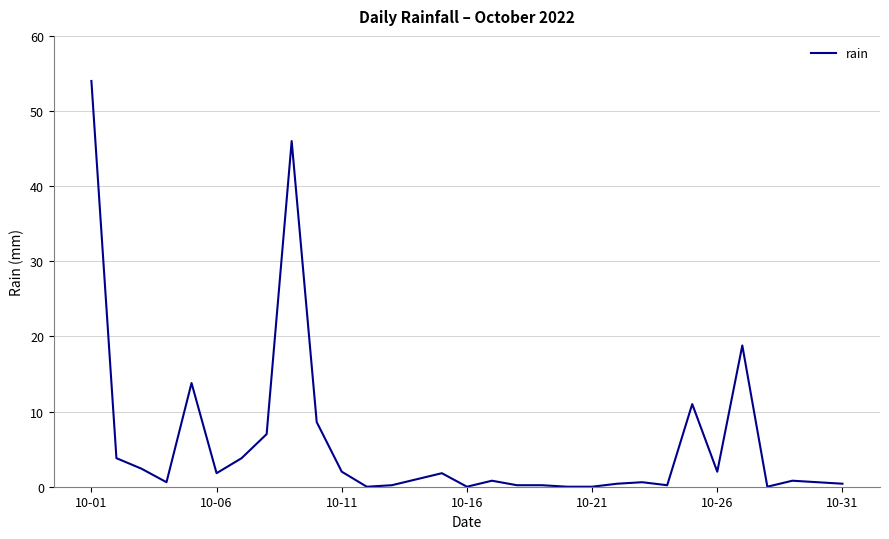

What is the difference between the second highest and second lowest values?

46.0